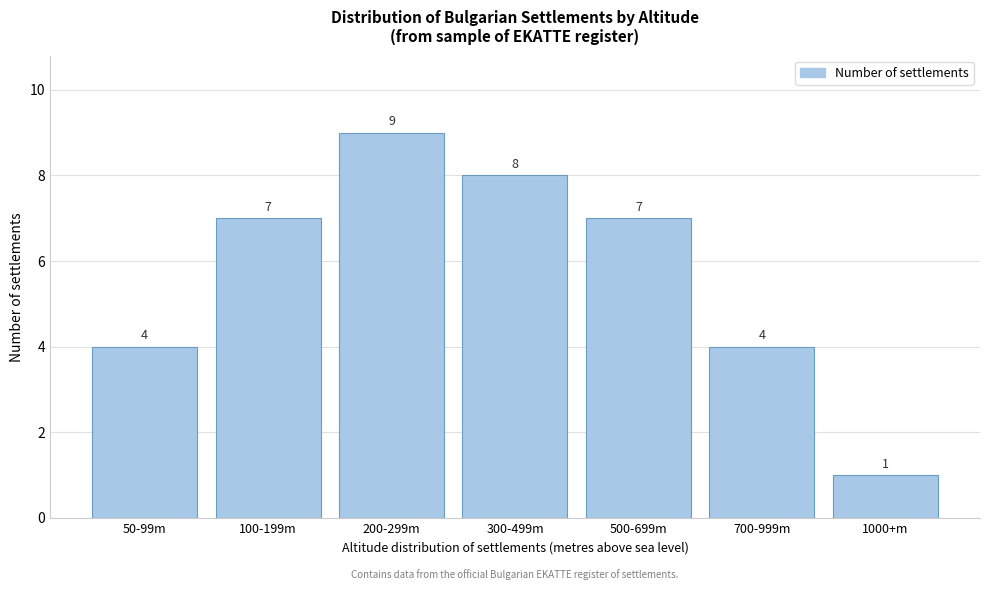

Reading left to right, list all the values displayed in this chart.

50-99m=4	100-199m=7	200-299m=9	300-499m=8	500-699m=7	700-999m=4	1000+m=1